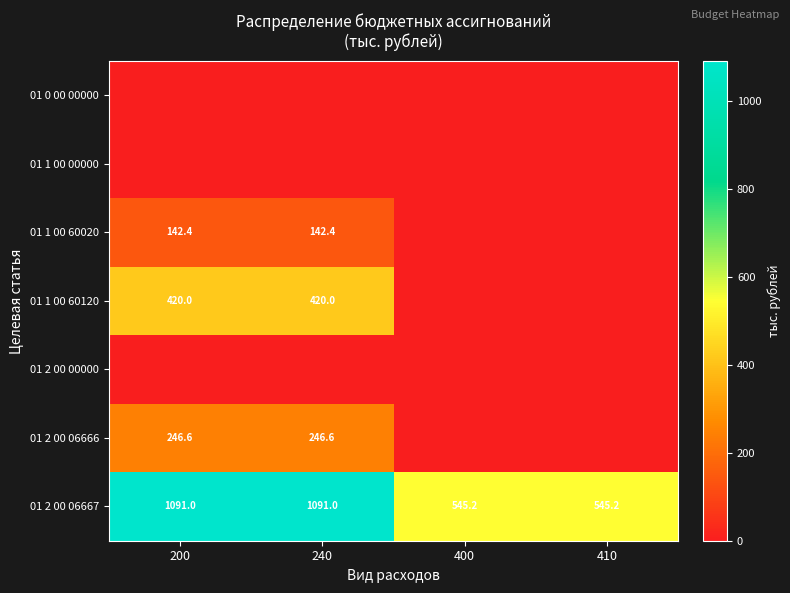

At which category is the sum across all series the highest?

200